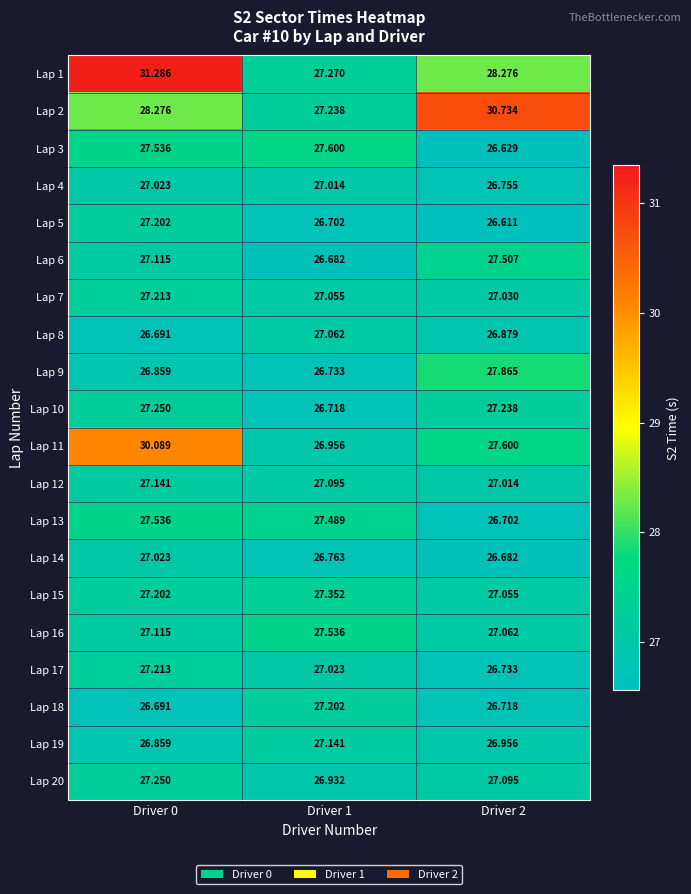

At how many categories does at least one series exceed 31?

1